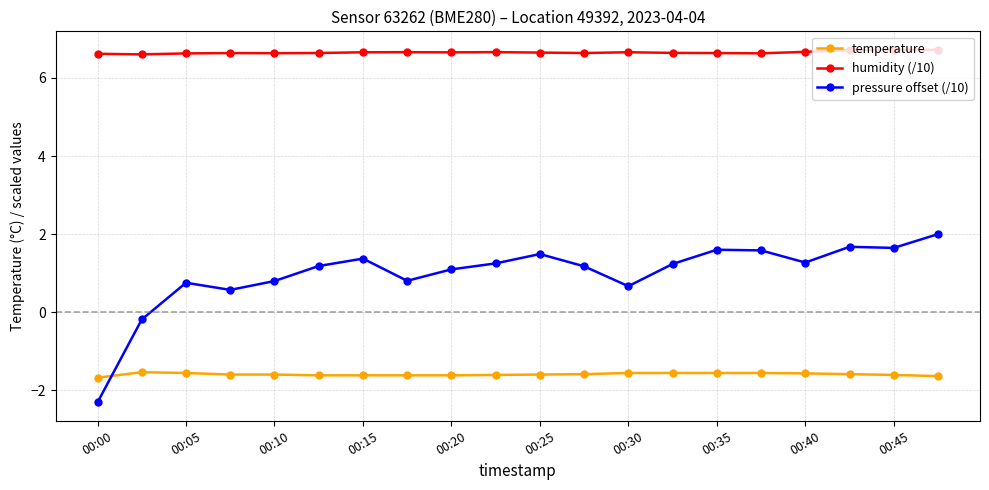

At how many categories does at least one series exceed 0?

20